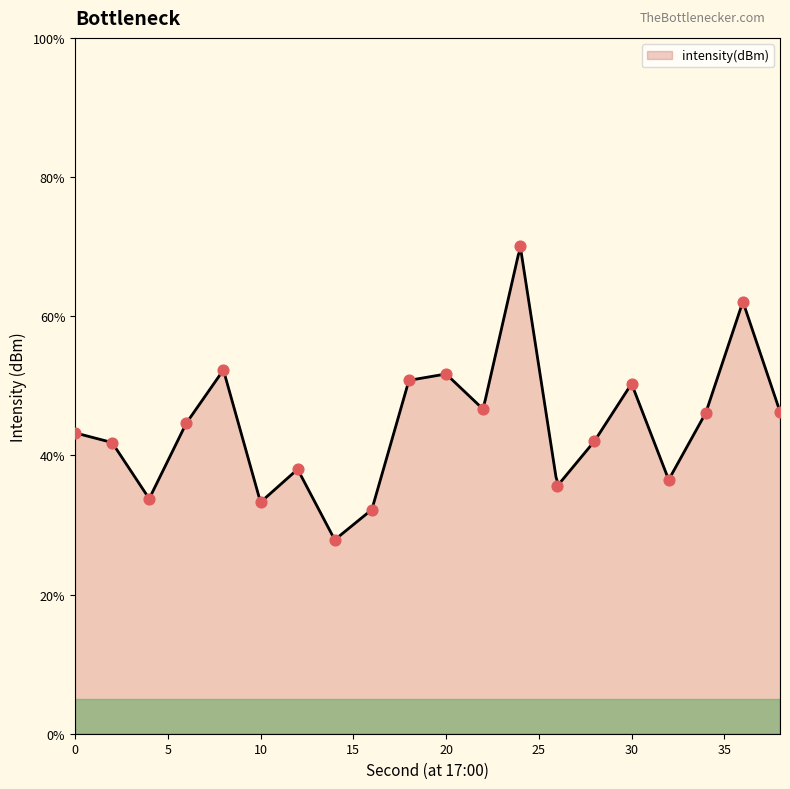

Between 30 and 16, which is larger?

30